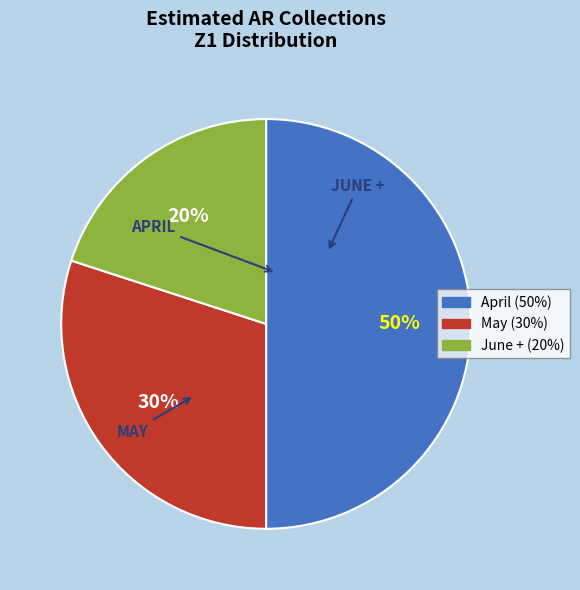

To the nearest percent, what portion does April represent?

50%